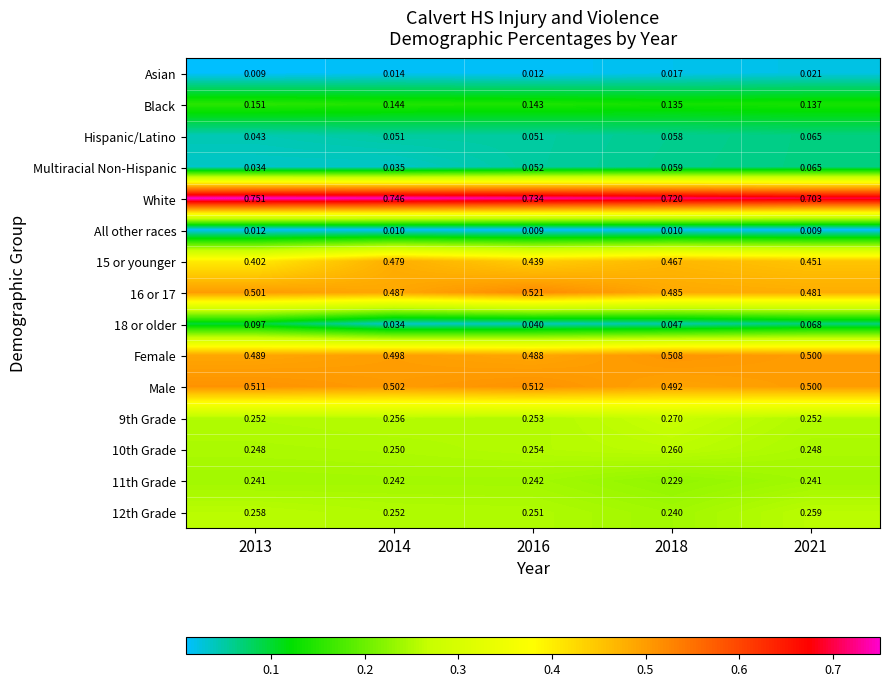

Which series has the largest total across all categories?

White